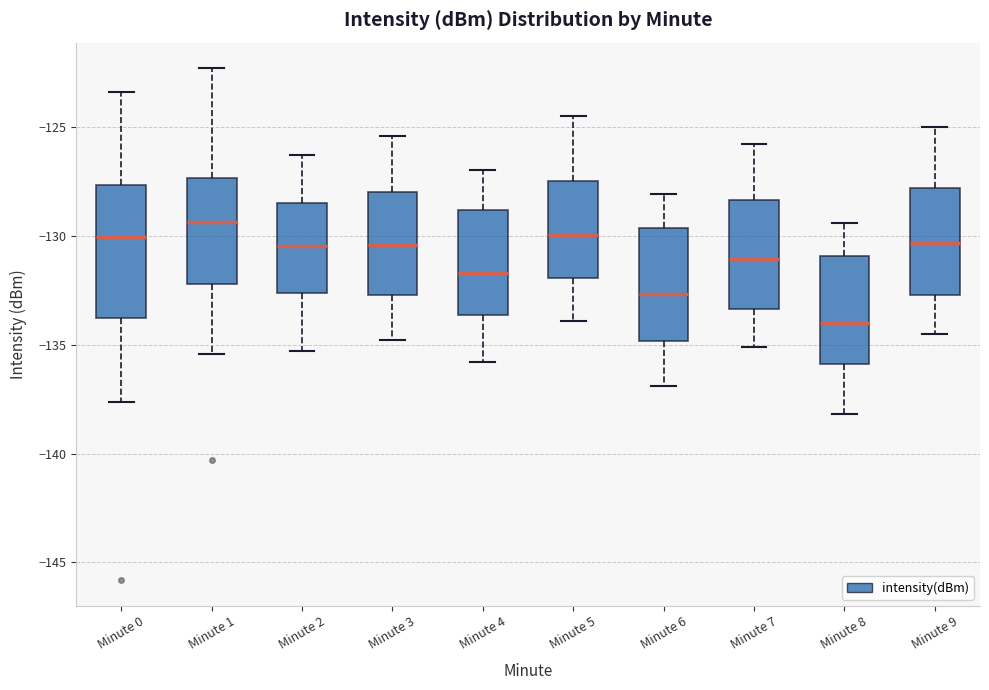

Reading left to right, transcribe this box plot: for each box, give where its median line is, the range the box spans, and where its two whiskers end, as read against the y-axis. The values are not printed on the chart, so give them approximately, as read against the axis.

Minute 0: median -130.0, box -134.0 to -127.5, whiskers -137.5 to -123.5
Minute 1: median -129.5, box -132.0 to -127.5, whiskers -135.5 to -122.5
Minute 2: median -130.5, box -132.5 to -128.5, whiskers -135.5 to -126.5
Minute 3: median -130.5, box -132.5 to -128.0, whiskers -135.0 to -125.5
Minute 4: median -131.5, box -133.5 to -129.0, whiskers -136.0 to -127.0
Minute 5: median -130.0, box -132.0 to -127.5, whiskers -134.0 to -124.5
Minute 6: median -132.5, box -135.0 to -129.5, whiskers -137.0 to -128.0
Minute 7: median -131.0, box -133.5 to -128.5, whiskers -135.0 to -126.0
Minute 8: median -134.0, box -136.0 to -131.0, whiskers -138.0 to -129.5
Minute 9: median -130.5, box -132.5 to -128.0, whiskers -134.5 to -125.0